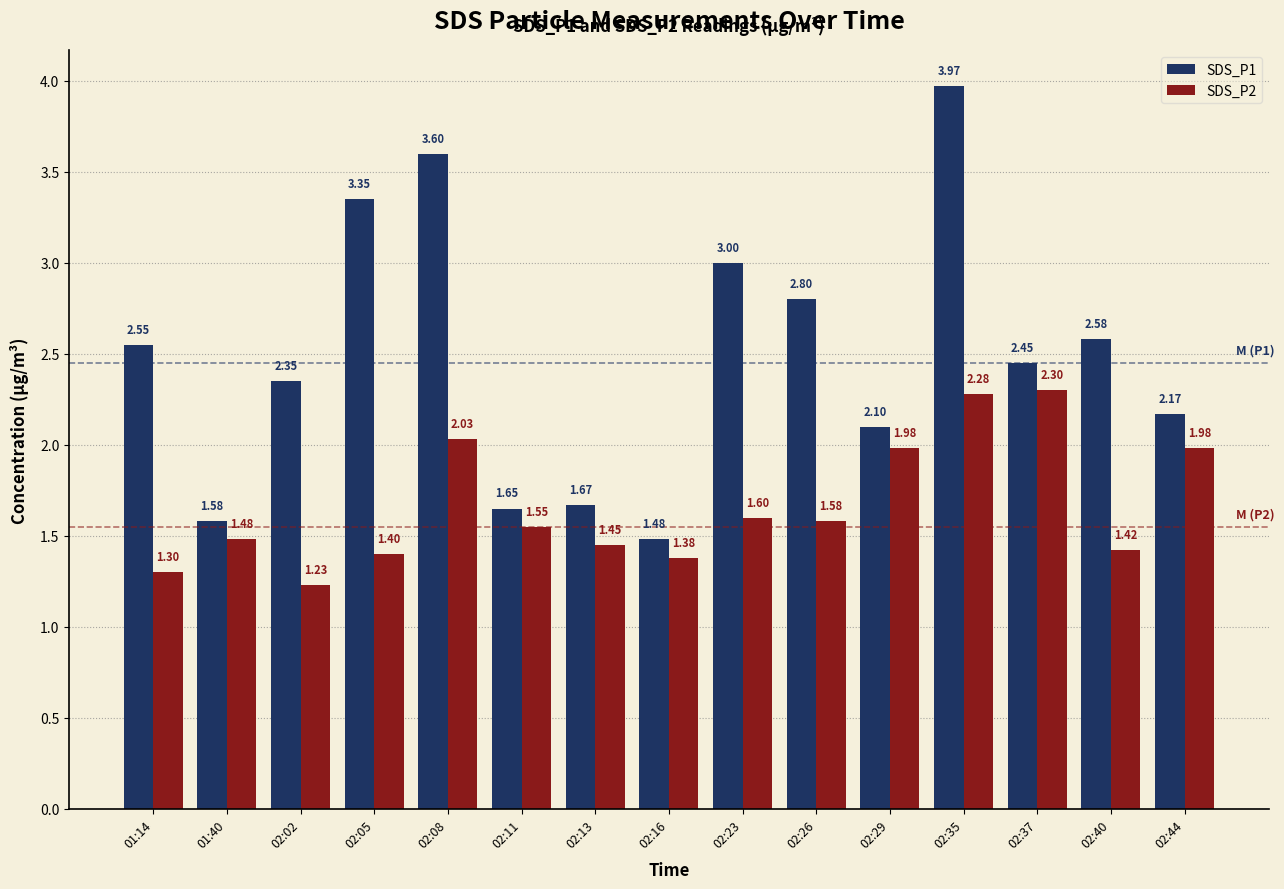

At which category is the sum across all series the highest?

02:35